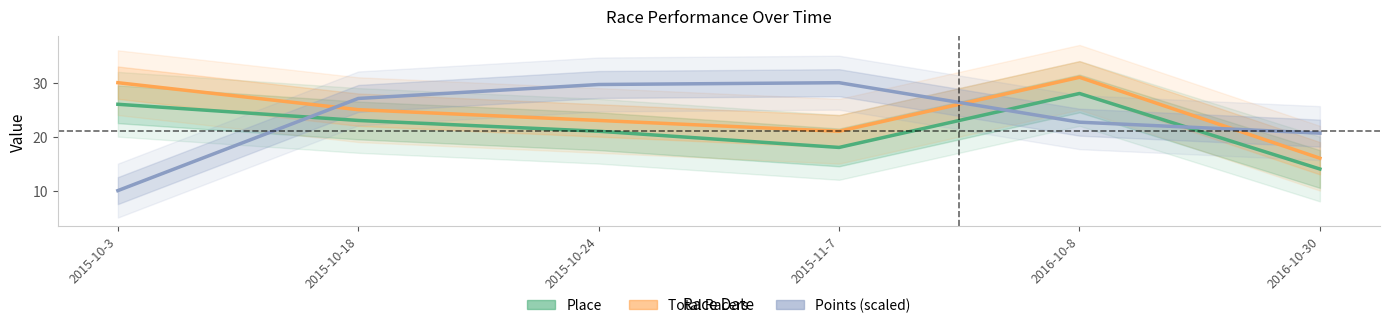

The Place series shows 5.3 at 2015-10-3. True or false?

False